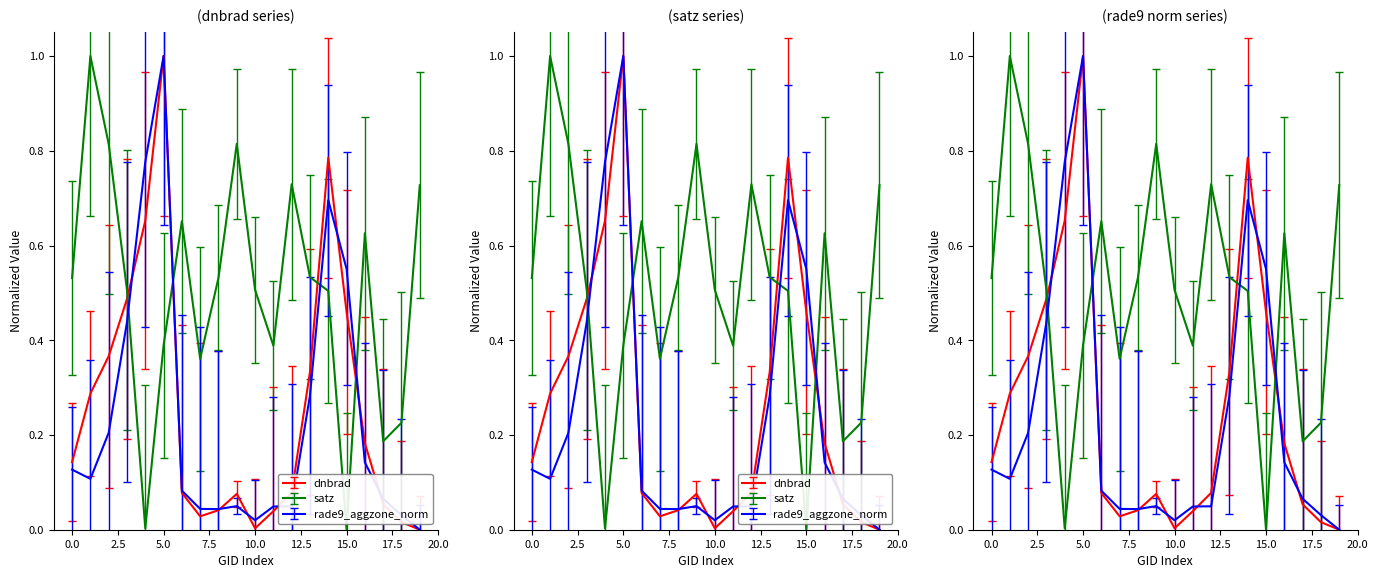

How many lines are shown in the chart?

3